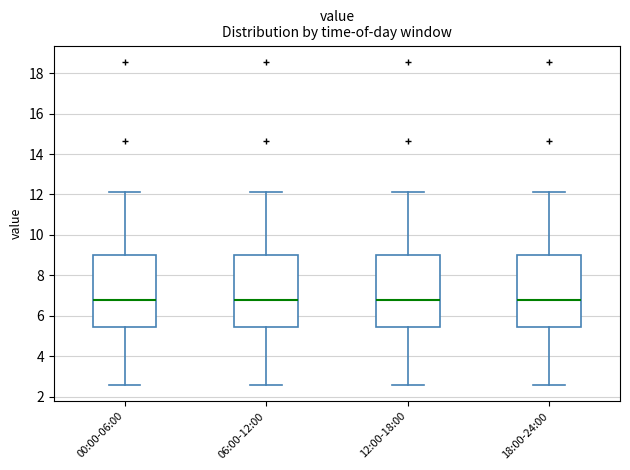

Where does the median line of the box for 00:00-06:00 sit on the y-axis? The values are not printed on the chart, so give them approximately, as read against the axis.

6.8